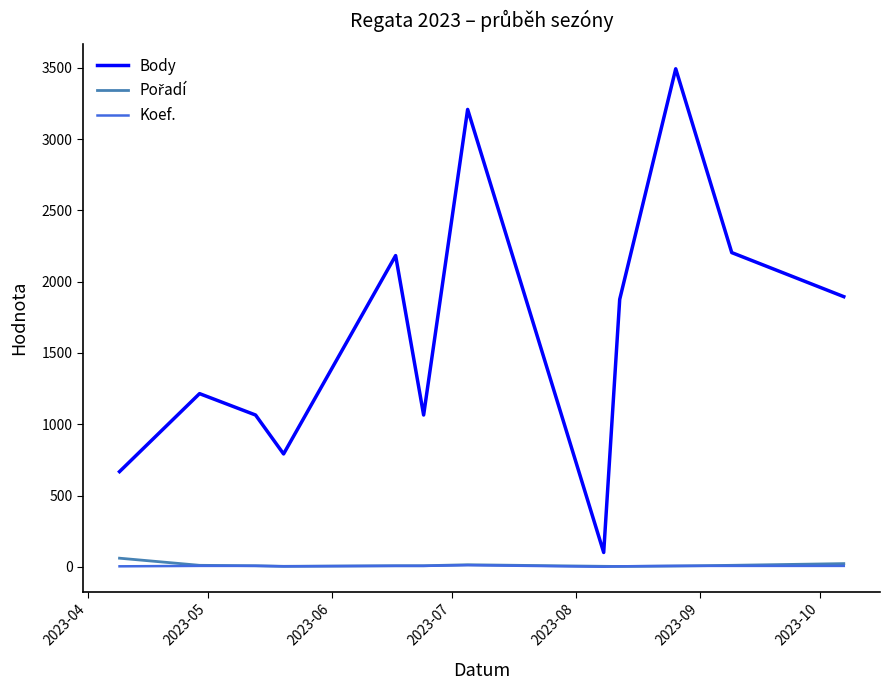

What is the greatest value displayed?

3493